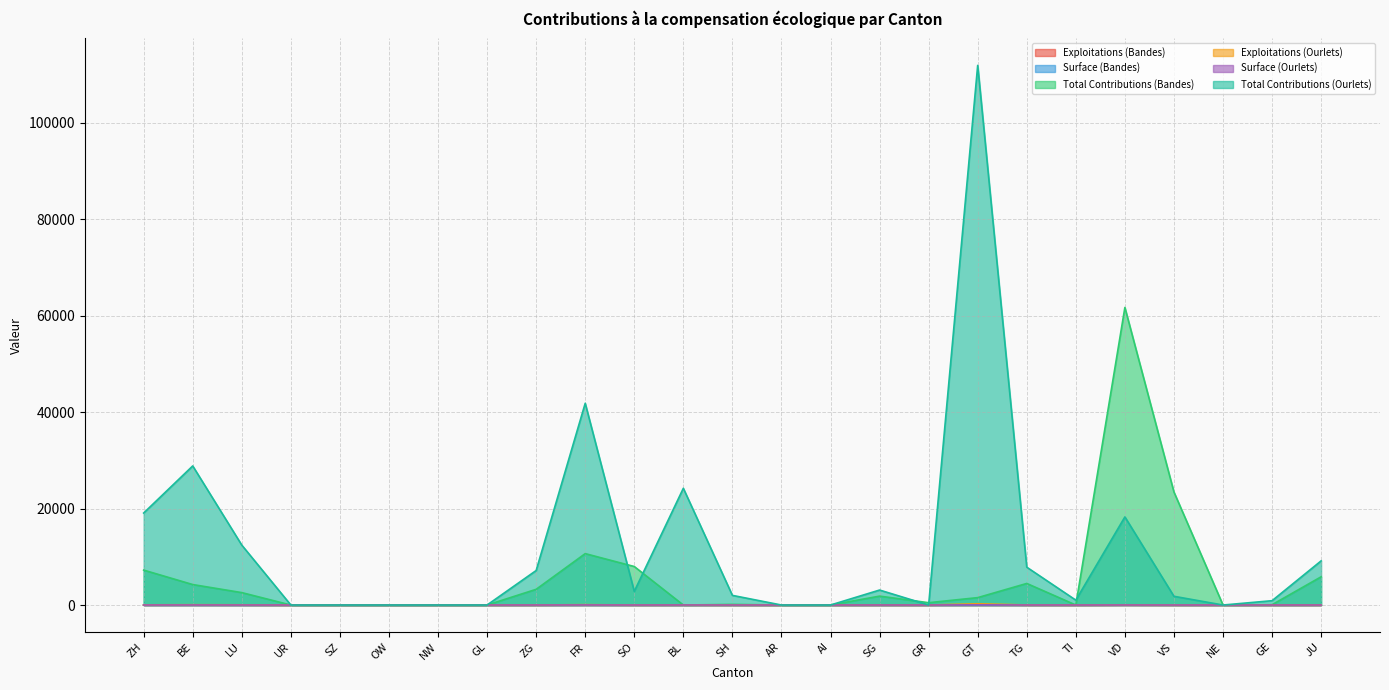

Between LU and NE, which series saw the biggest shift?

Total Contributions (Ourlets)